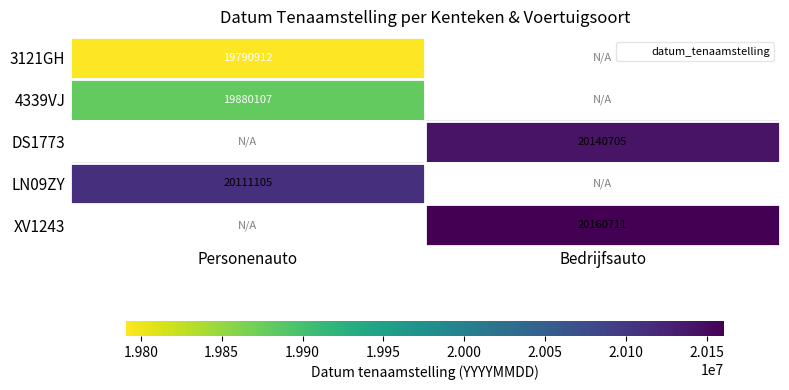

What is the greatest value displayed?

20160711.0